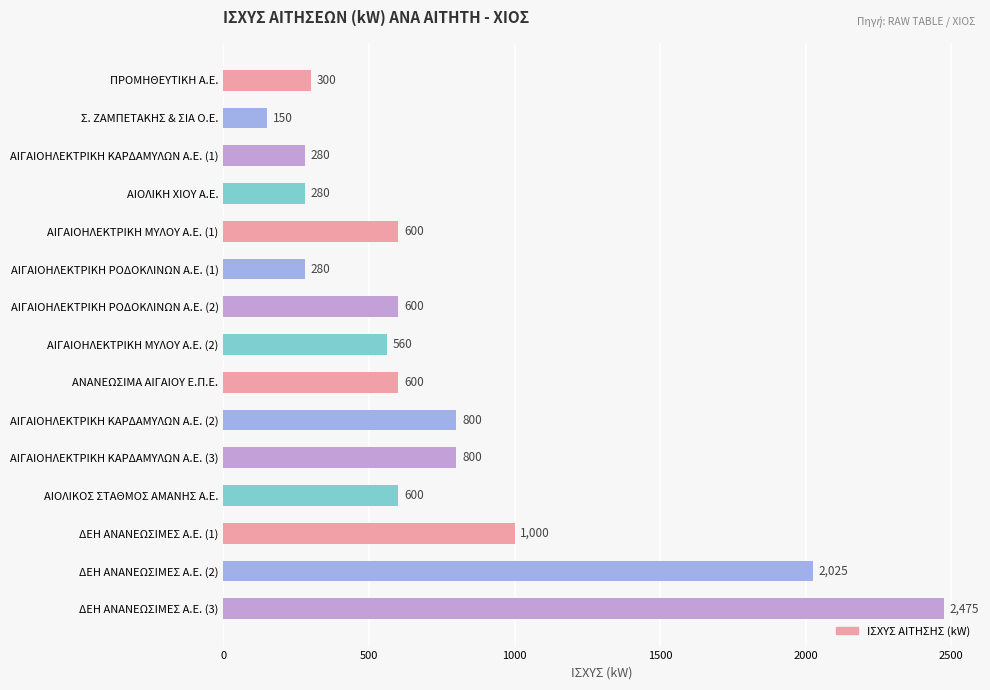

What position from the top is ΠΡΟΜΗΘΕΥΤΙΚΗ Α.Ε.?

1